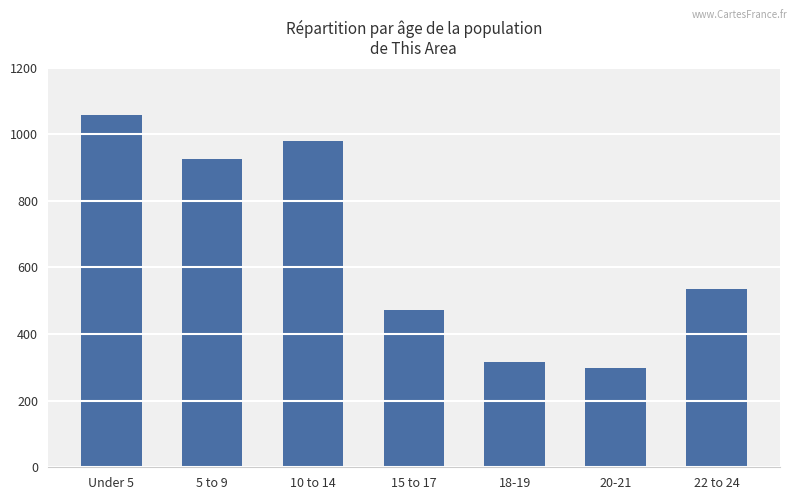

At which category does the chart reach its peak across all series?

Under 5